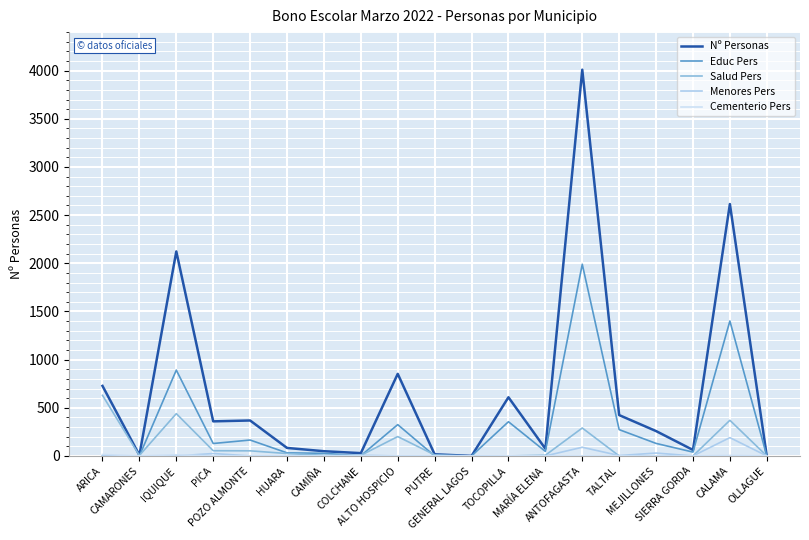

Which series has the widest spread of values?

Nº Personas